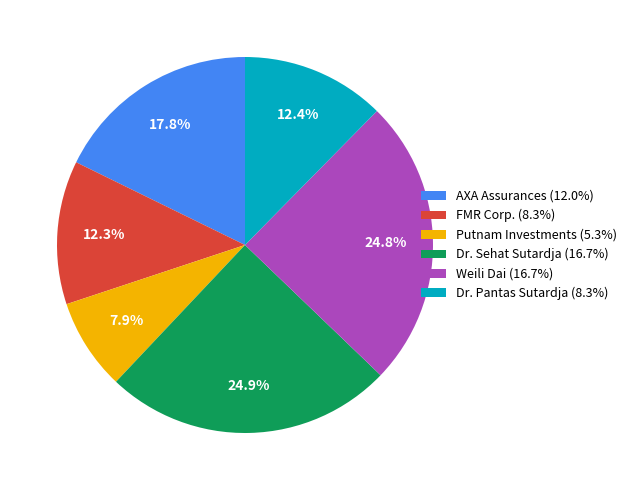

Is there a majority slice in this chart?

No